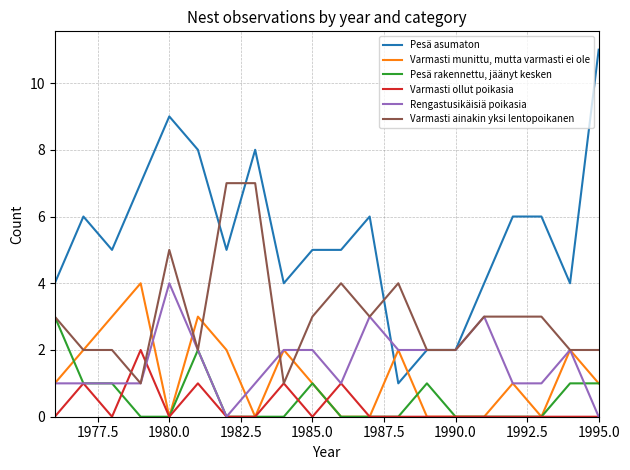

True or false: Varmasti ollut poikasia and Pesä asumaton intersect in this chart.

False